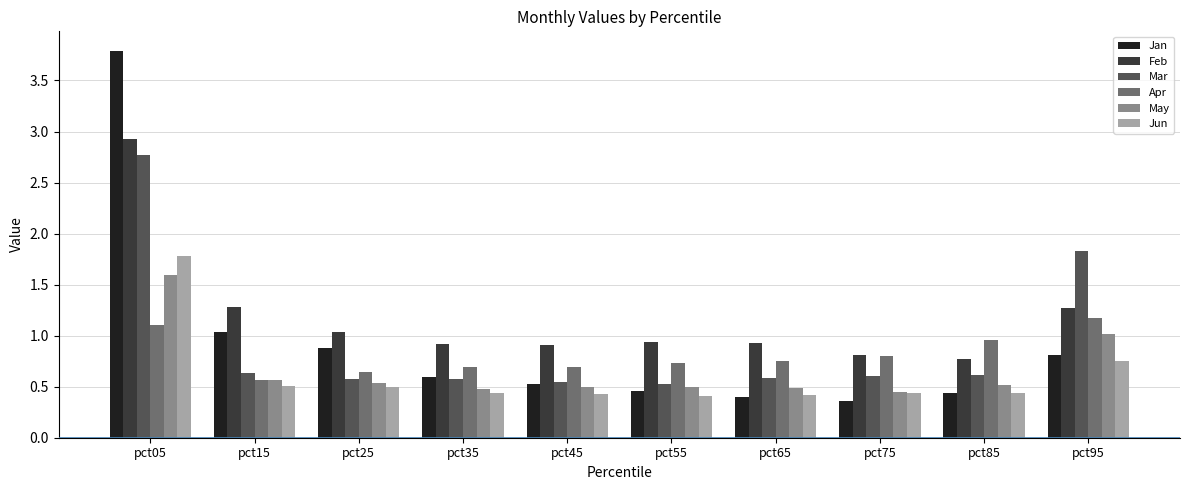

Which category has the highest value in the Mar series?

pct05